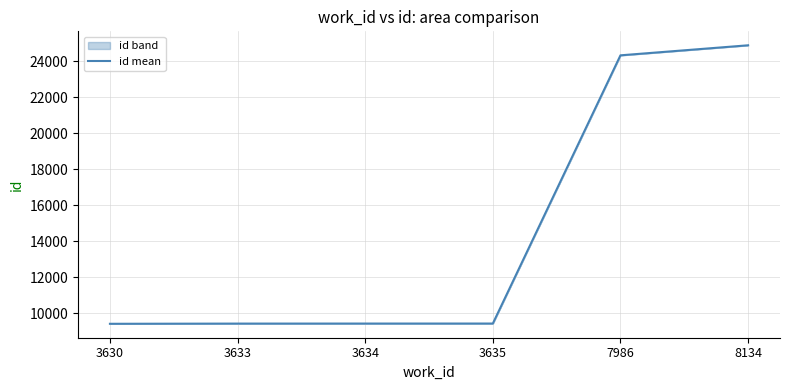

True or false: there are more than 1 points higher than both neighbors.

False